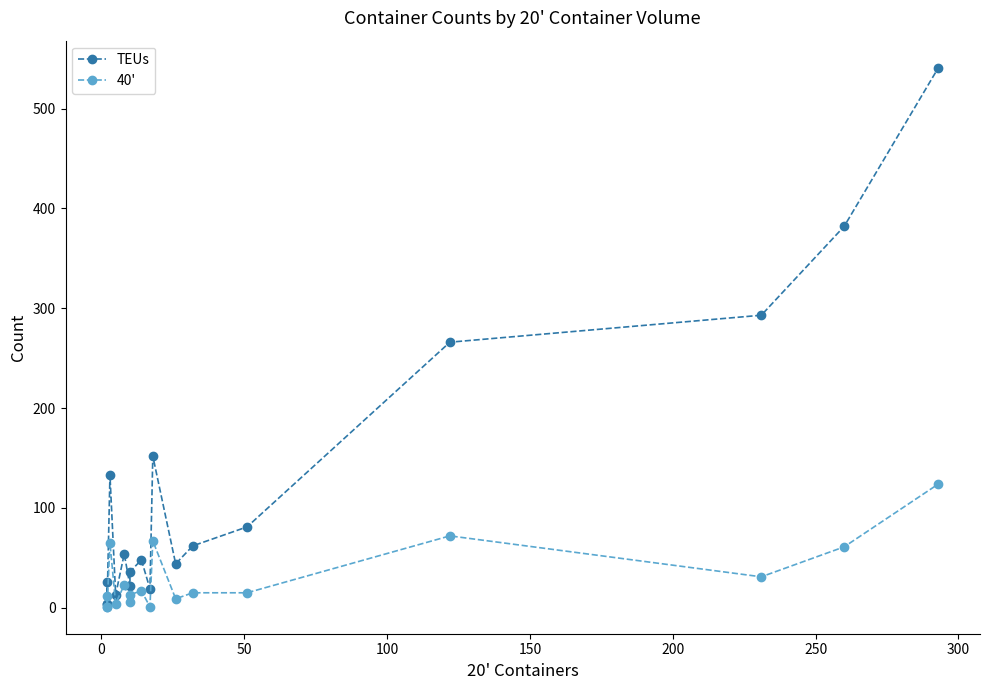

True or false: TEUs and 40' cross at least once.

False